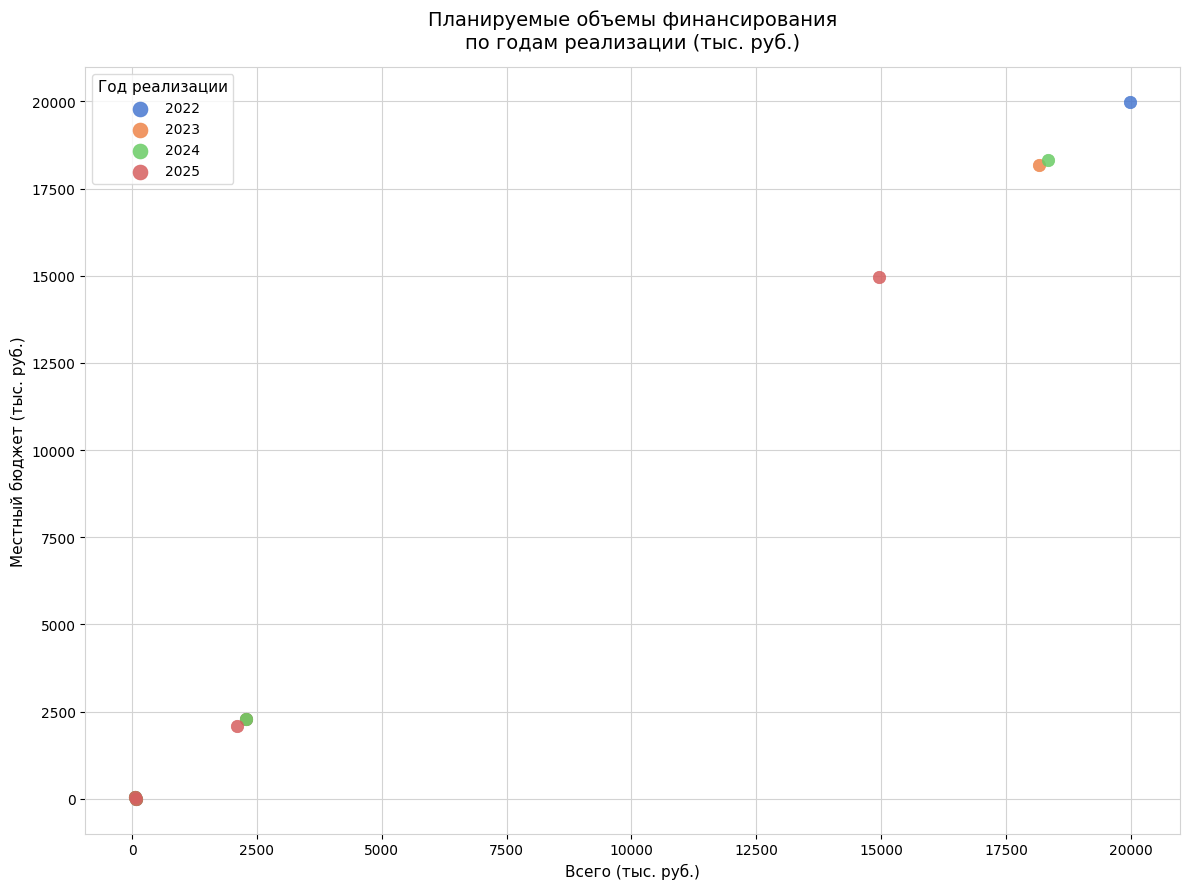

Which series contains the highest Y value?

2022